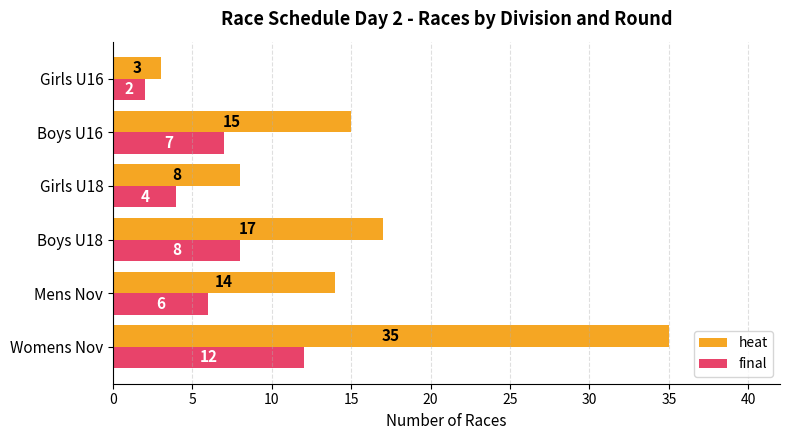

The value of heat at Womens Nov is 12. True or false?

False